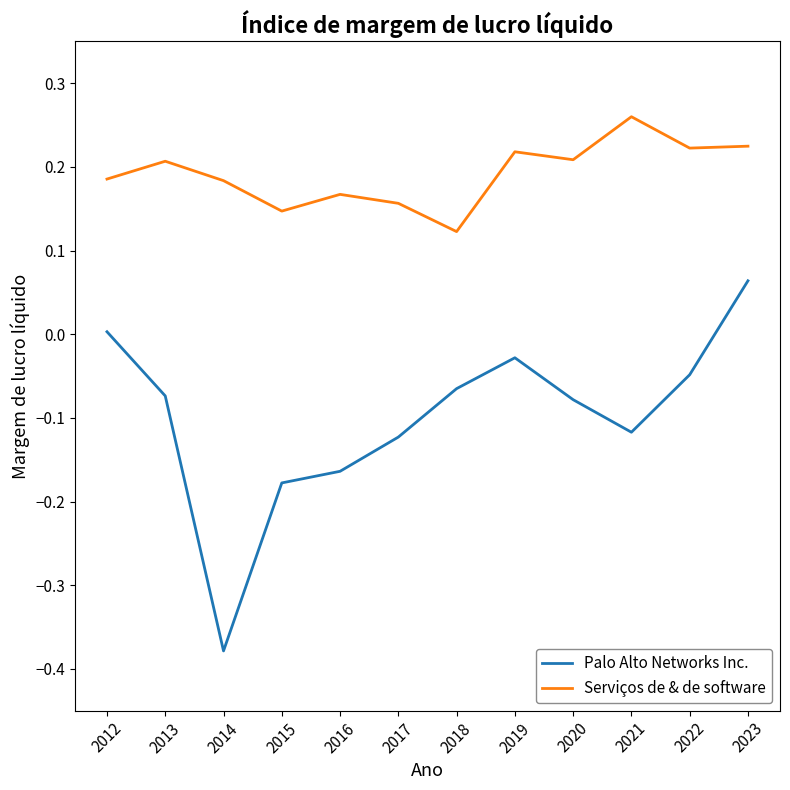

Does the chart display data point markers on the line(s)?

No